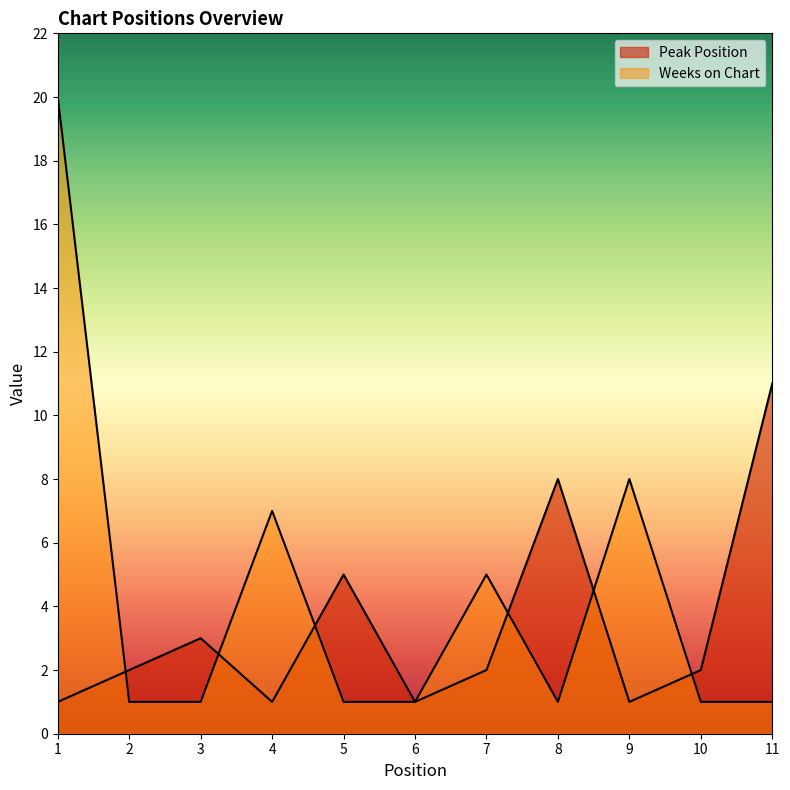

How many intersections are there between Weeks on Chart and Peak Position?

6